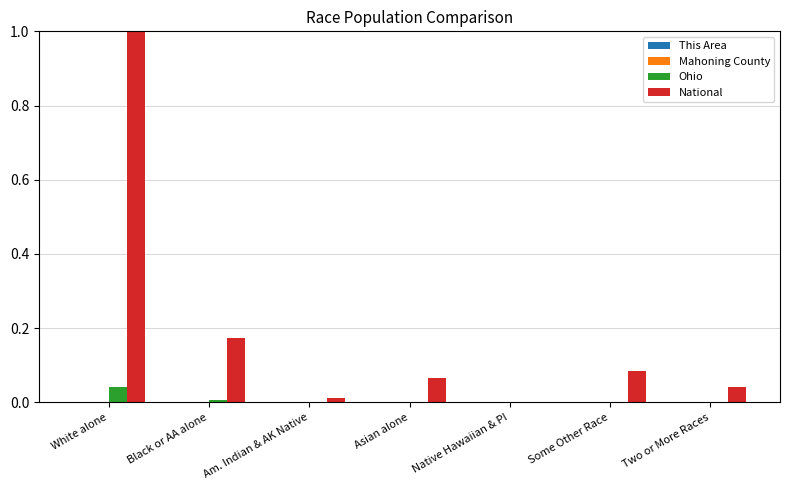

Are the bars grouped side by side (vs. stacked)?

Yes